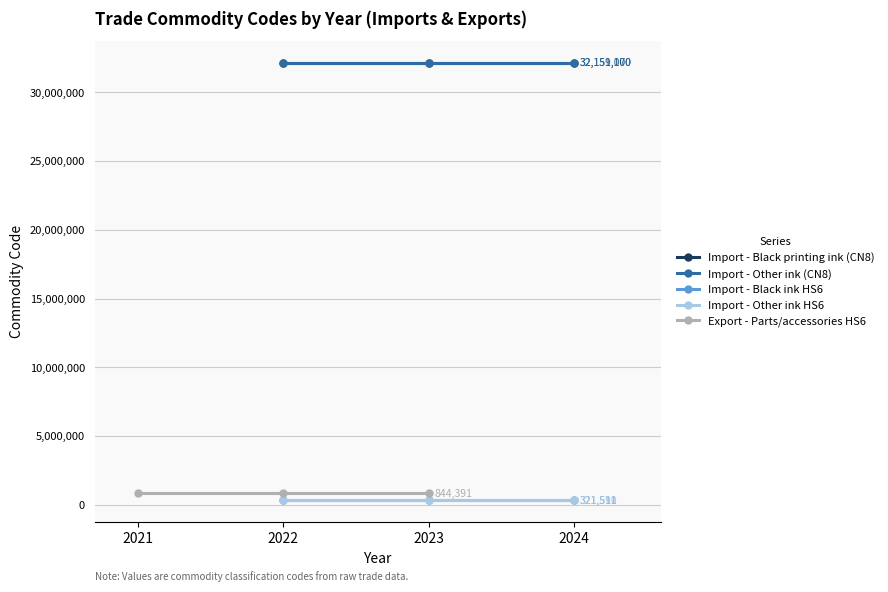

What is the value of the Import - Other ink HS6 point at the 1st from the left?

321590